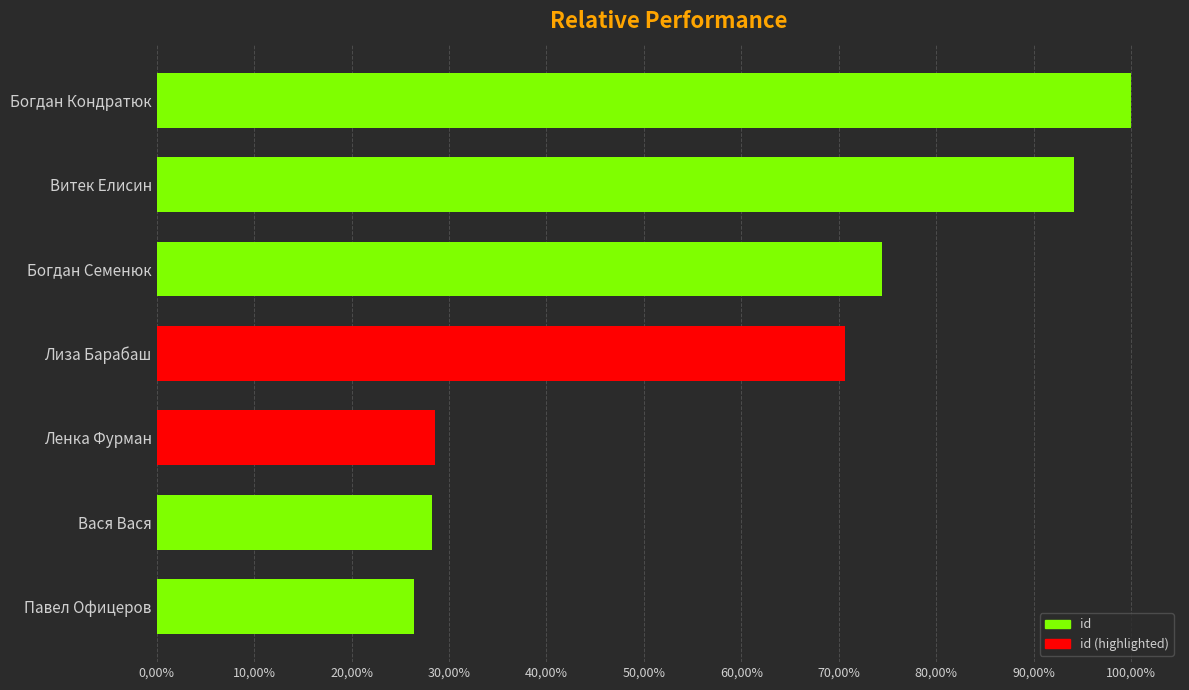

Where is the data nearest to the value 48420009?

Лиза Барабаш